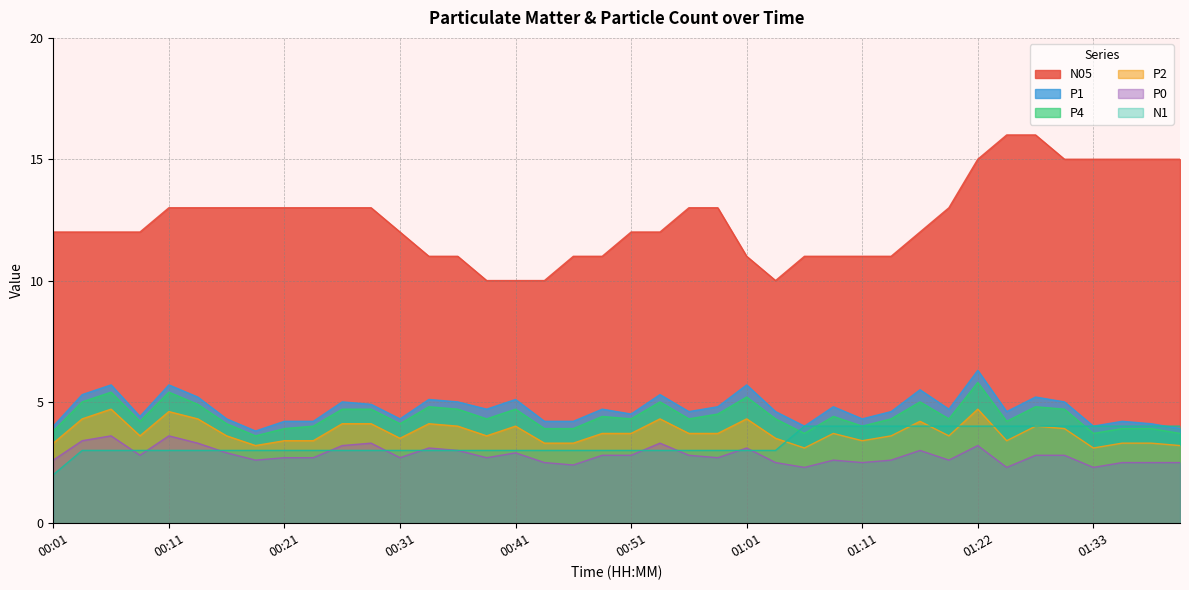

The P4 series shows 0.9 at 00:38. True or false?

False